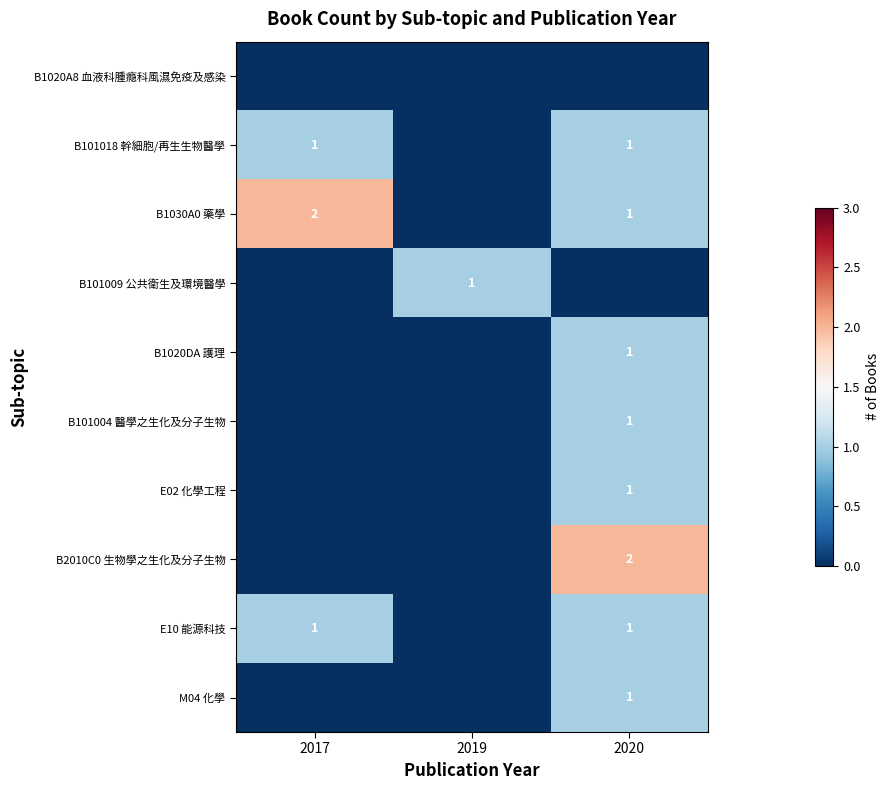

The value of B1030A0 藥學 at 2020 is 0. True or false?

False